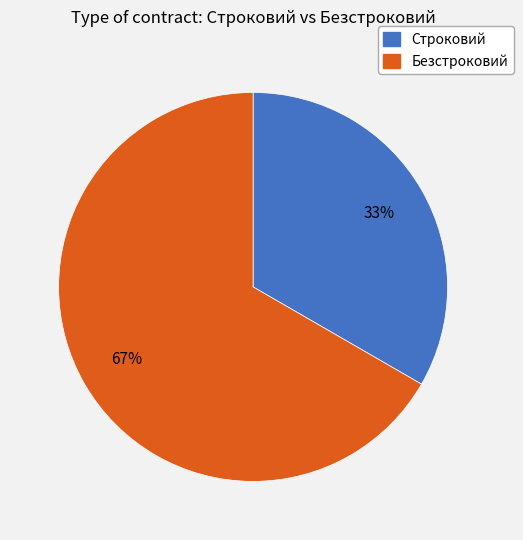

Which slice is the smallest?

Строковий